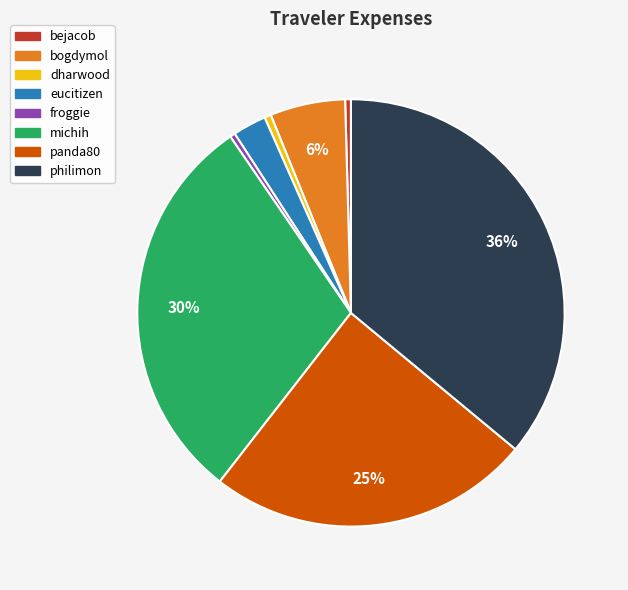

Which slice is the largest?

philimon